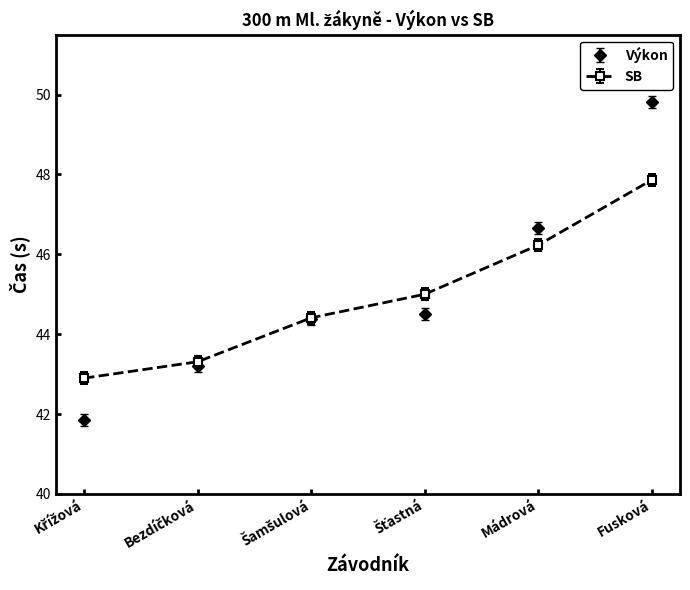

What is the sum of all Výkon values?

270.4